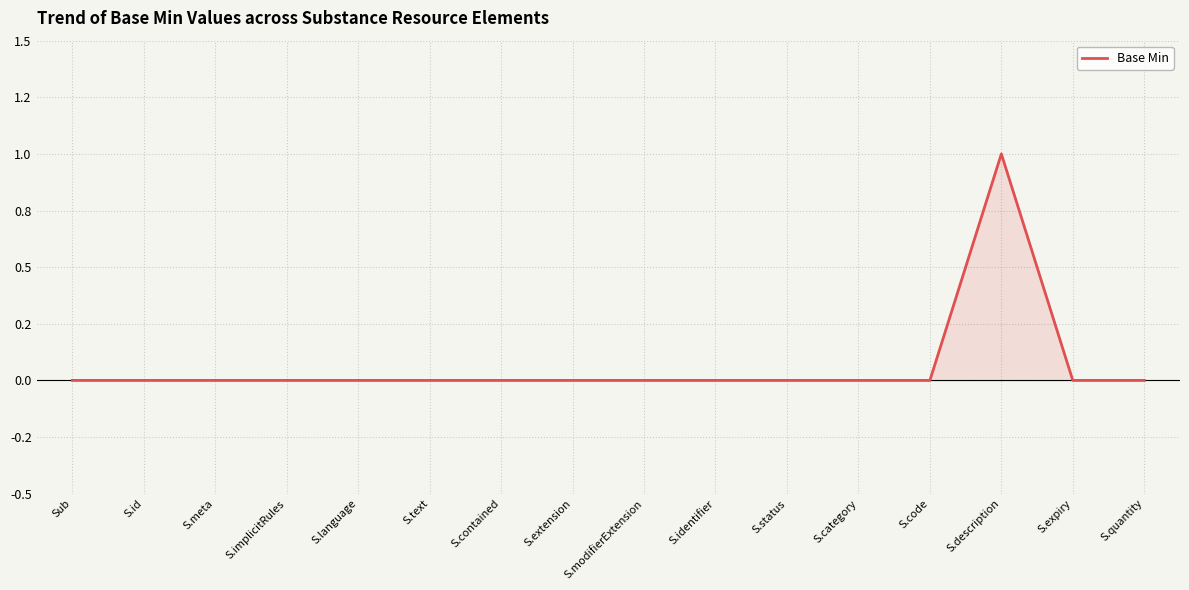

Does the chart have visible grid lines?

Yes